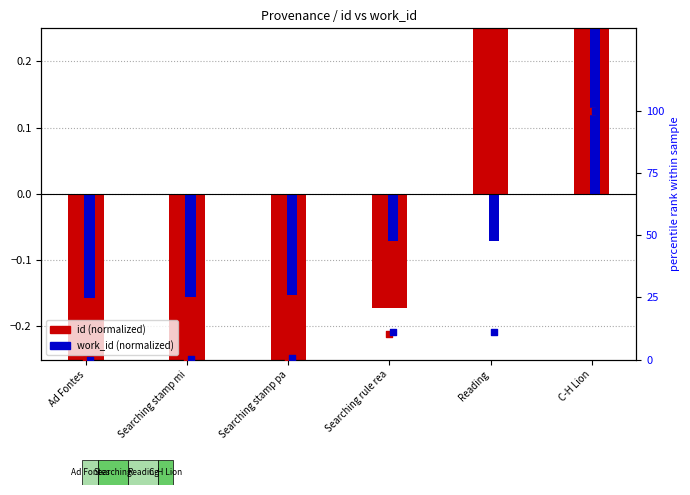

Is the value of id (normalized) at Reading greater than the value of id percentile at Searching stamp mi?

Yes